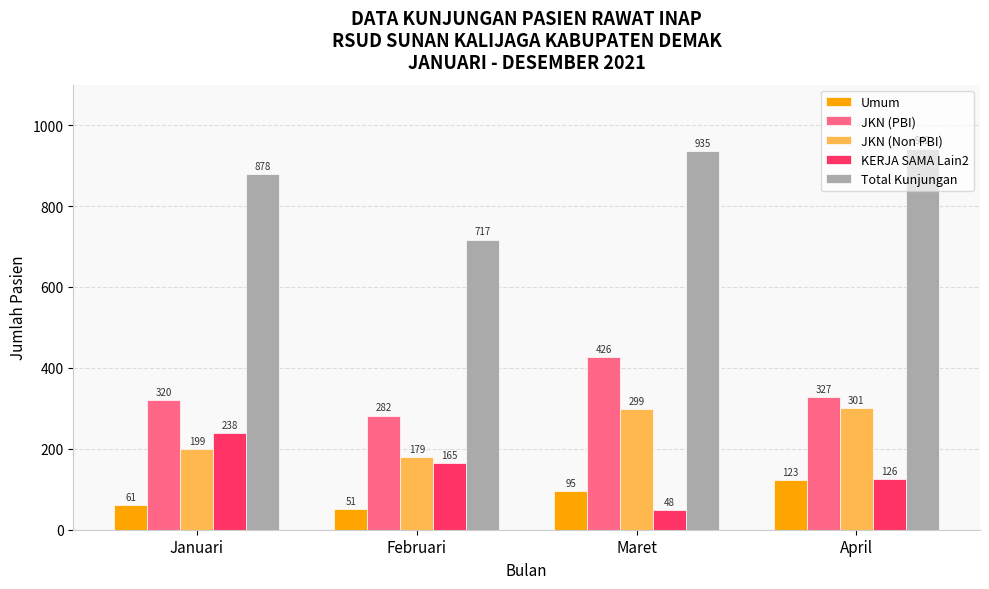

How many data points in Total Kunjungan are less than 935?

2